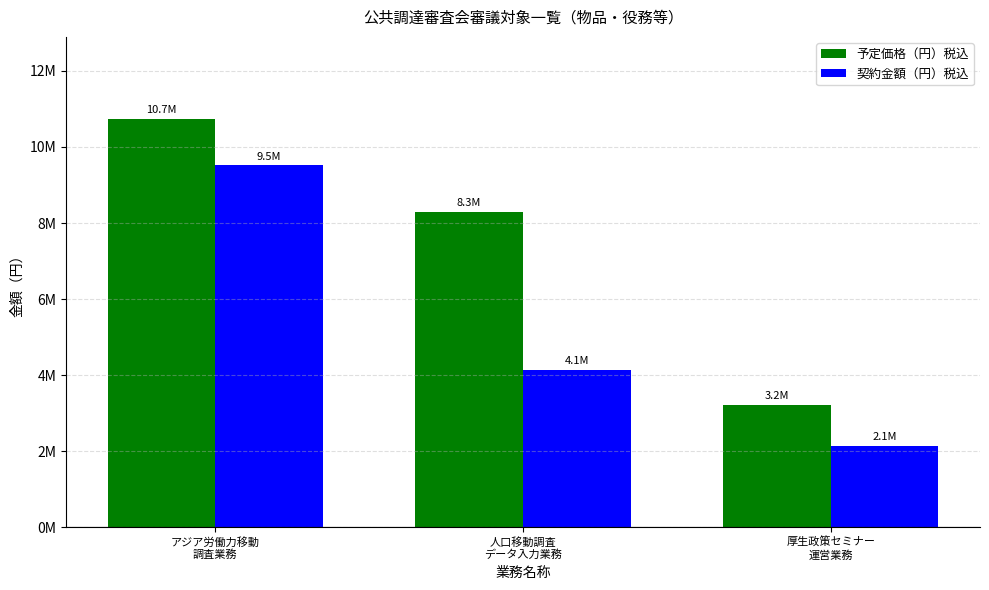

Where does the 契約金額（円）税込 series first go above 4136000?

アジア労働力移動
調査業務